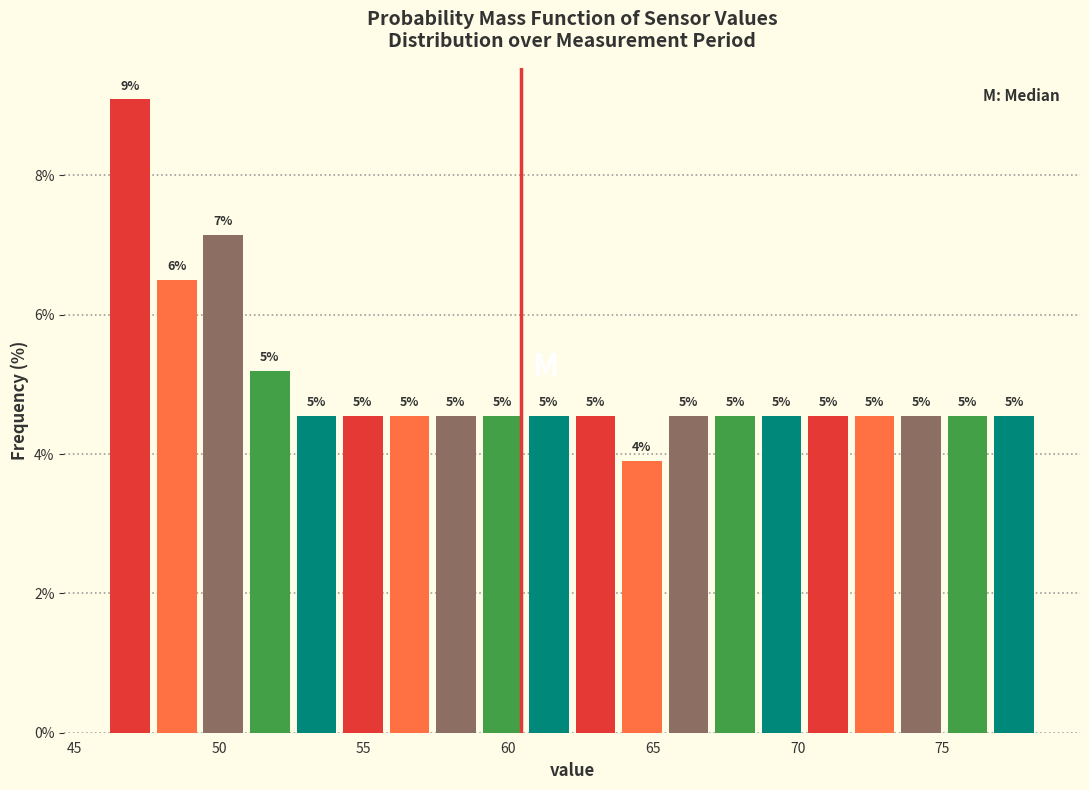

Around what value on the x-axis is the tallest bar? Give the approximate position of its centre, as read against the axis.

47.0